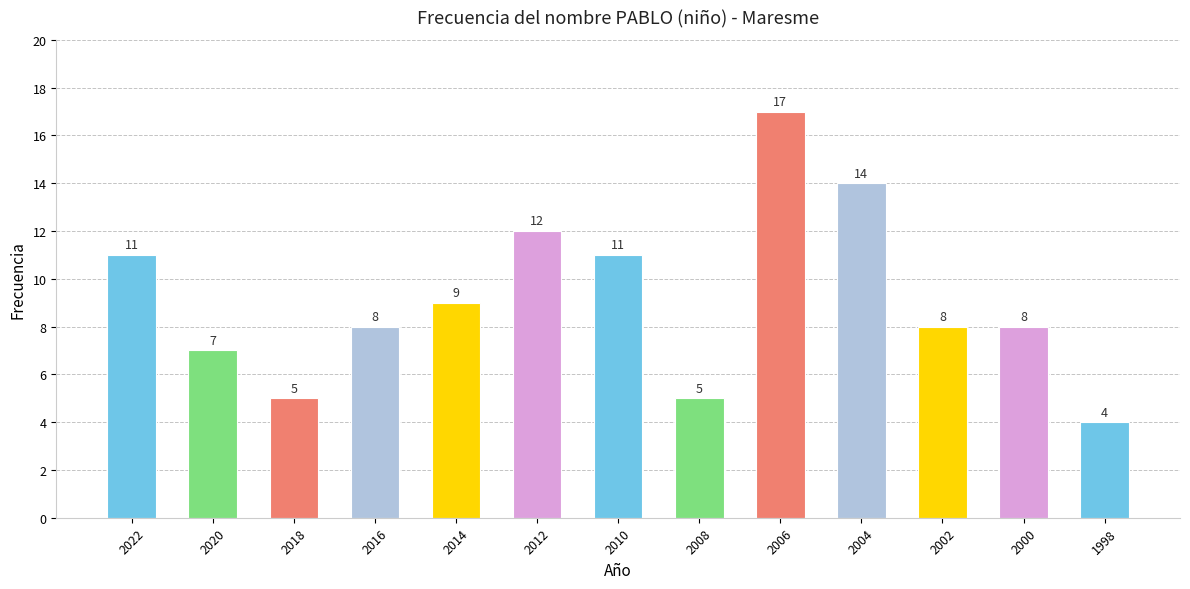

The chart shows a value of 13 at 2016. True or false?

False